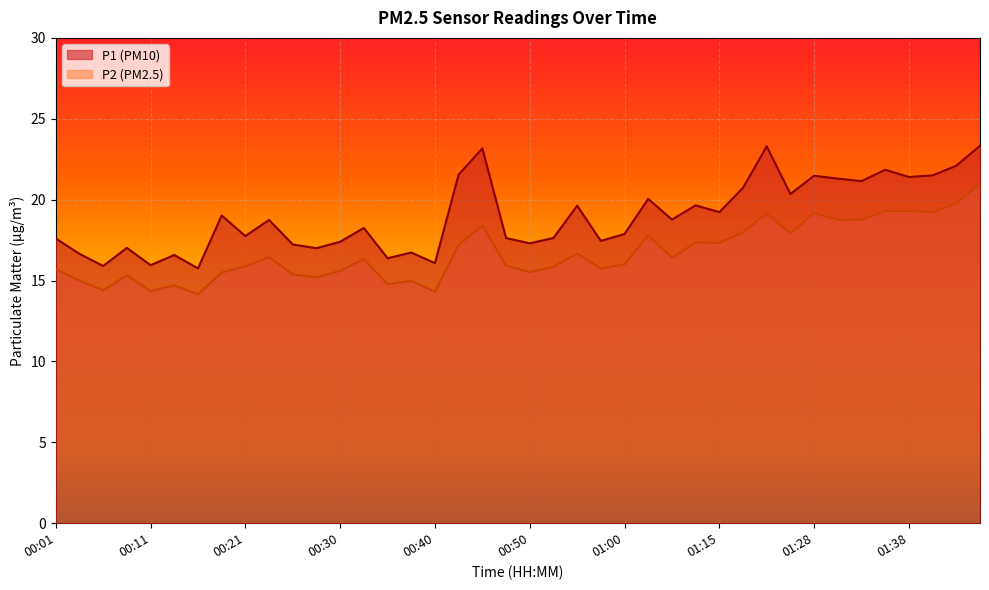

The P1 series shows 9.7 at 00:28. True or false?

False